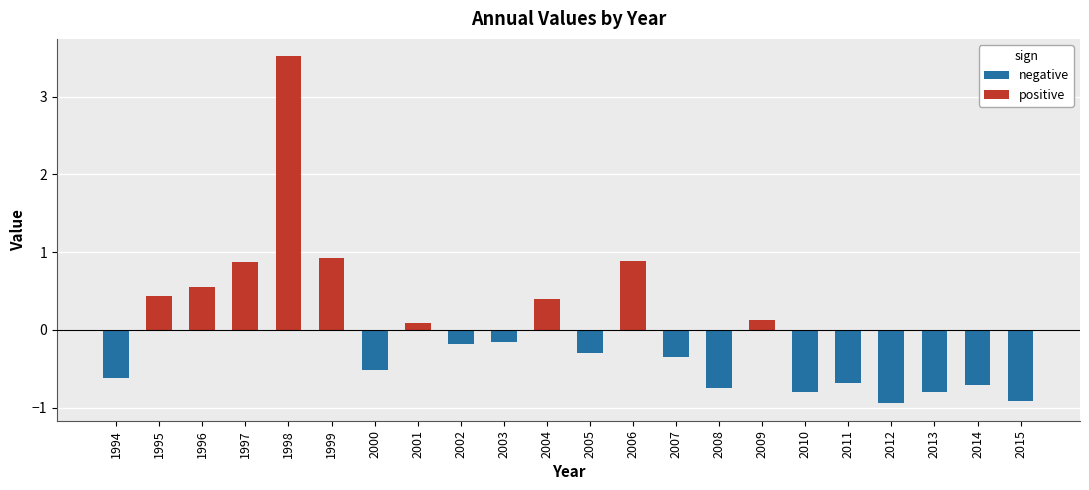

At which label is the value closest to 1?

1999